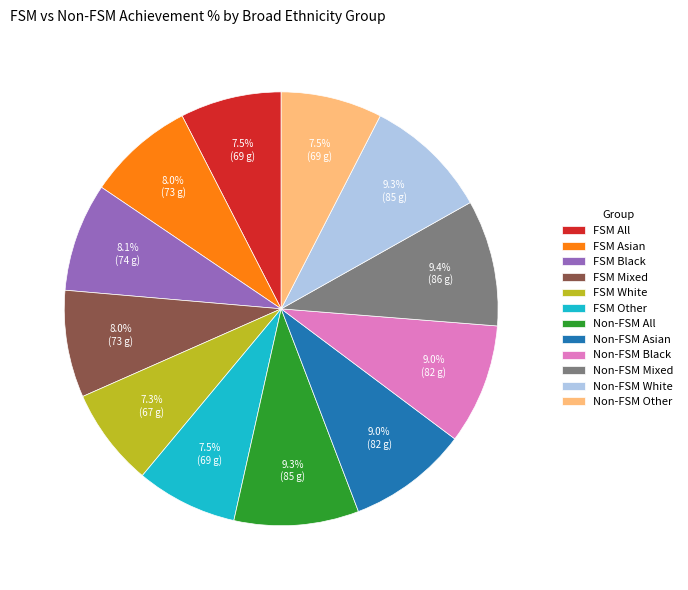

Between FSM Black and FSM All, which is larger?

FSM Black